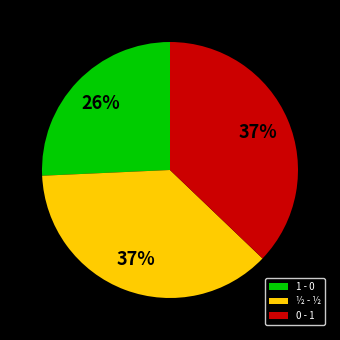

Which category has the smallest portion of the pie?

1 - 0